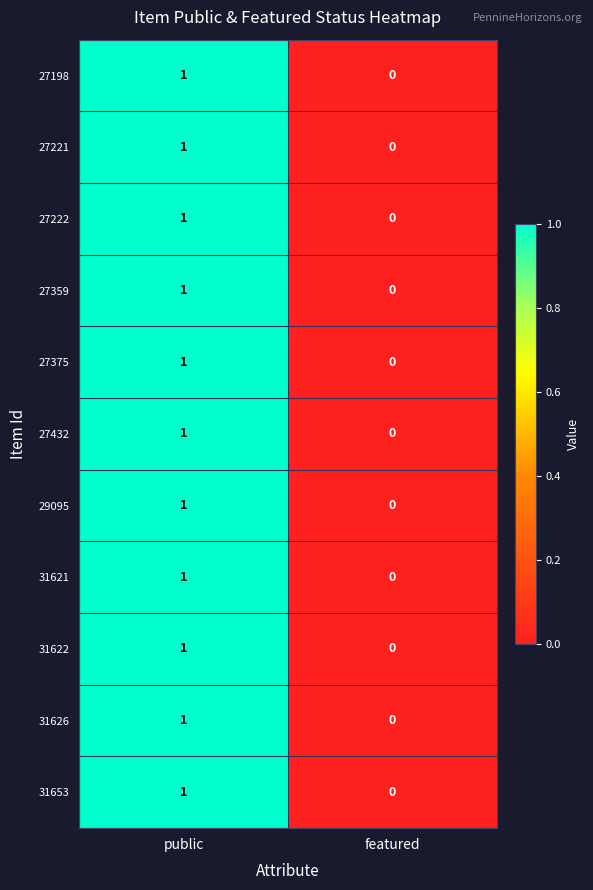

Which category has the highest value in the 29095 series?

public